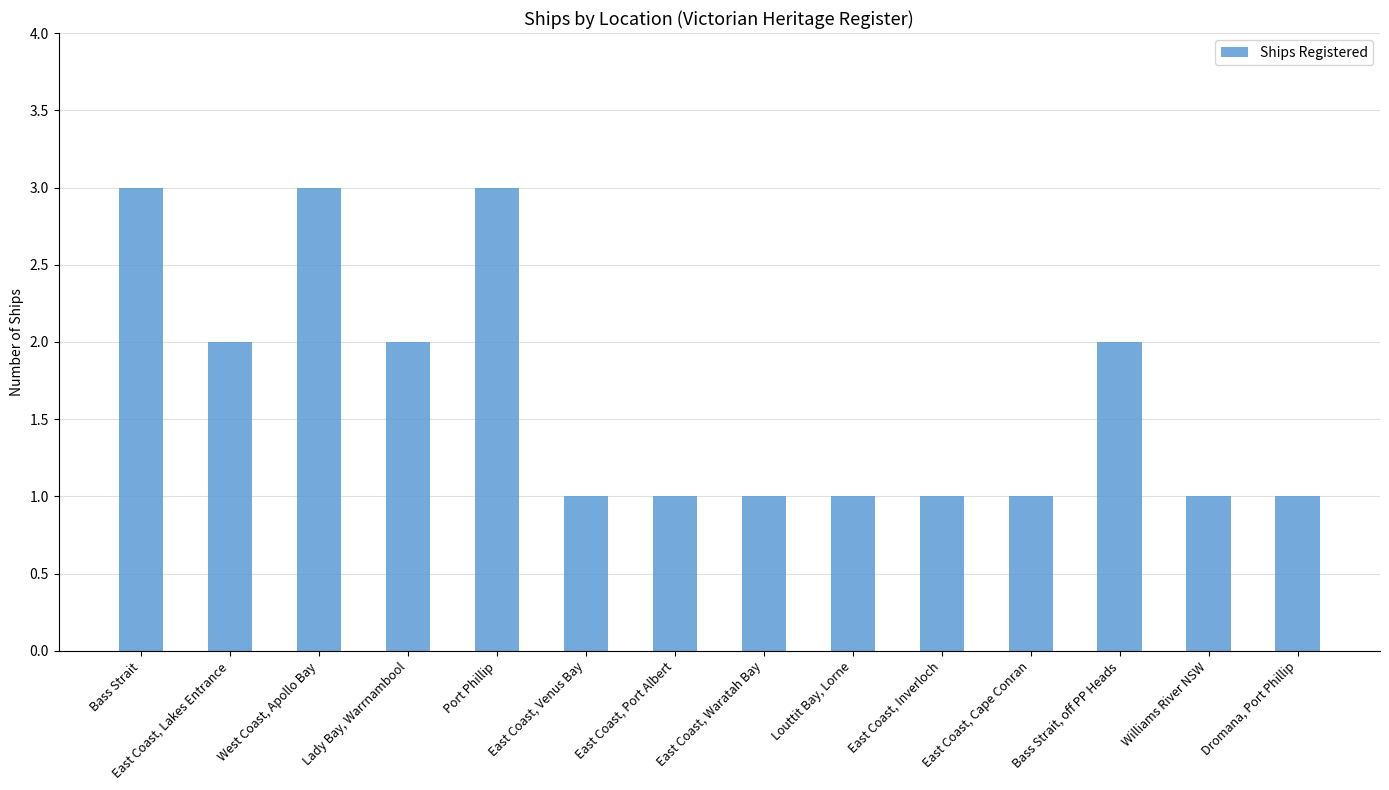

How many distinct data groups are displayed?

1